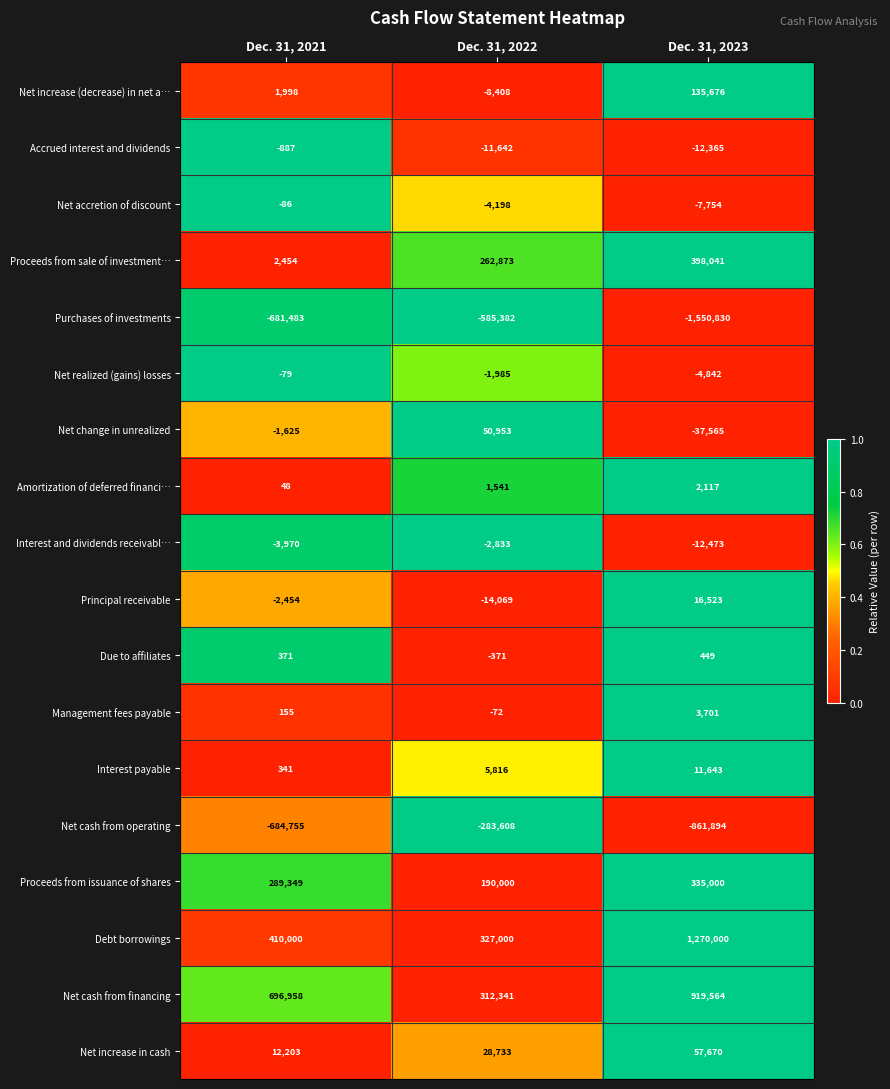

Count the number of categories in the chart.

3